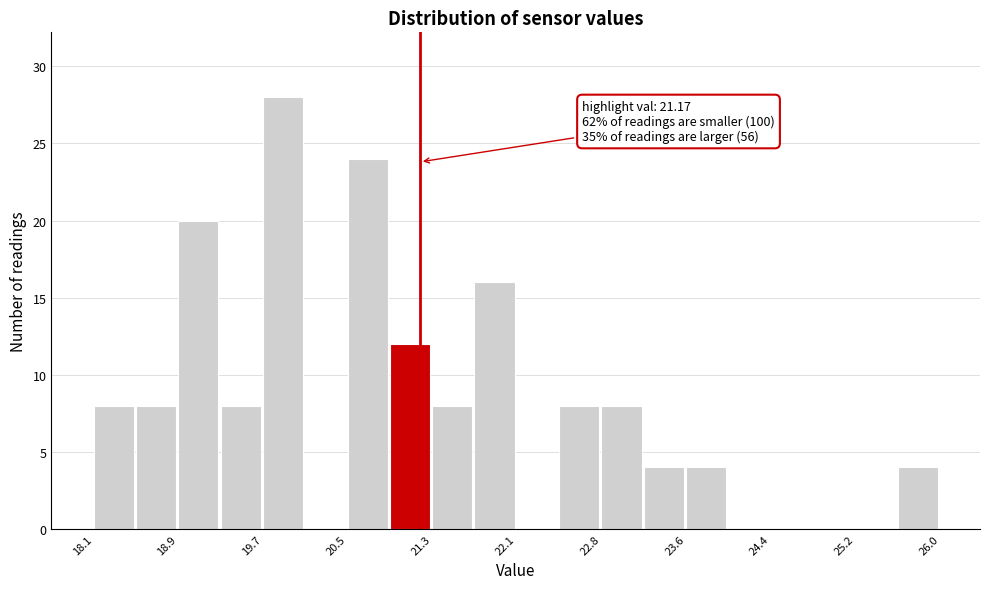

Read against the x-axis, roughly where is the centre of the tallest bar?

19.9